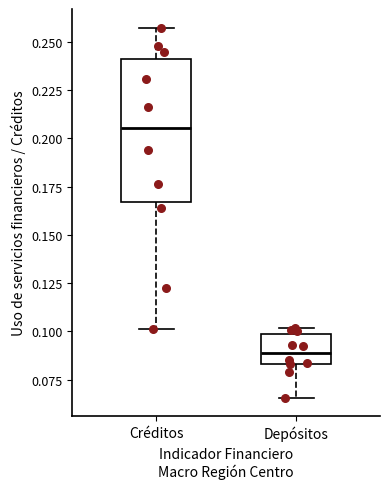

Where is the upper edge of the box for Depósitos on the y-axis? The values are not printed on the chart, so give them approximately, as read against the axis.

0.100